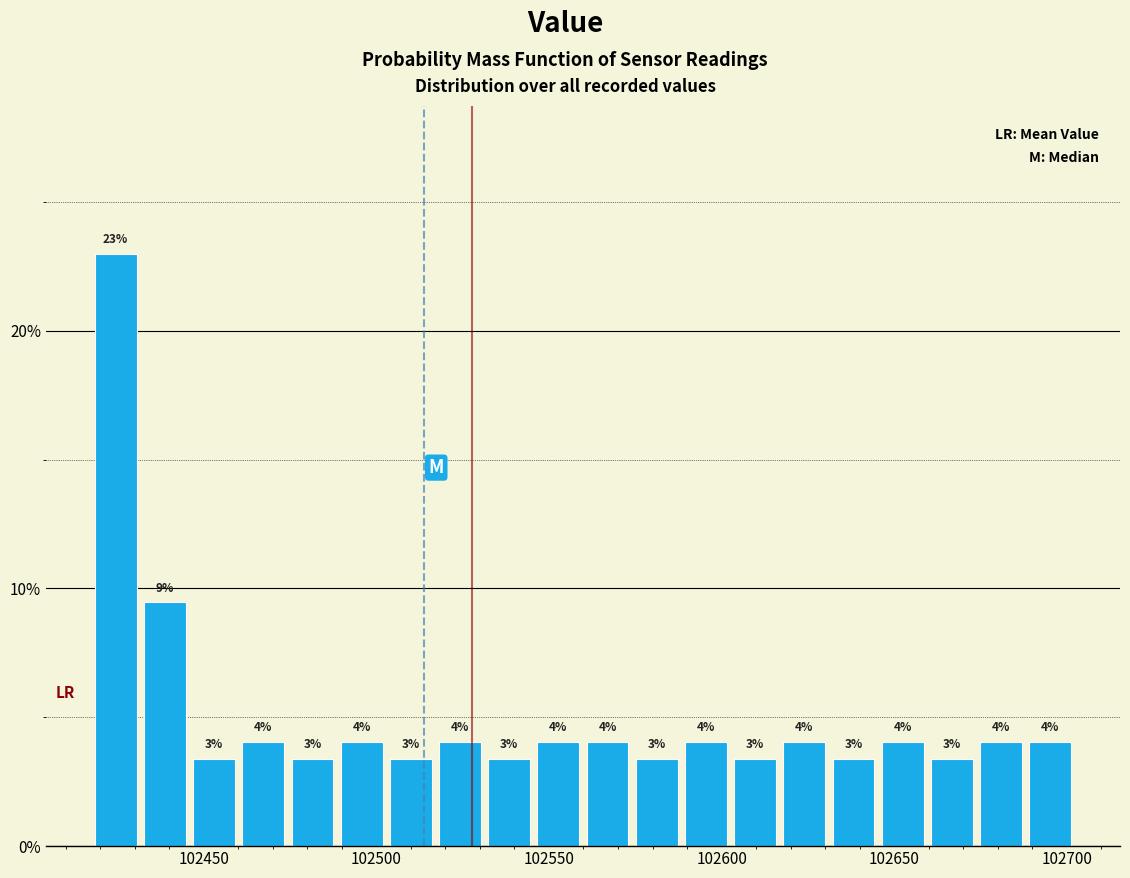

Read against the x-axis, roughly where is the centre of the tallest bar?

102425